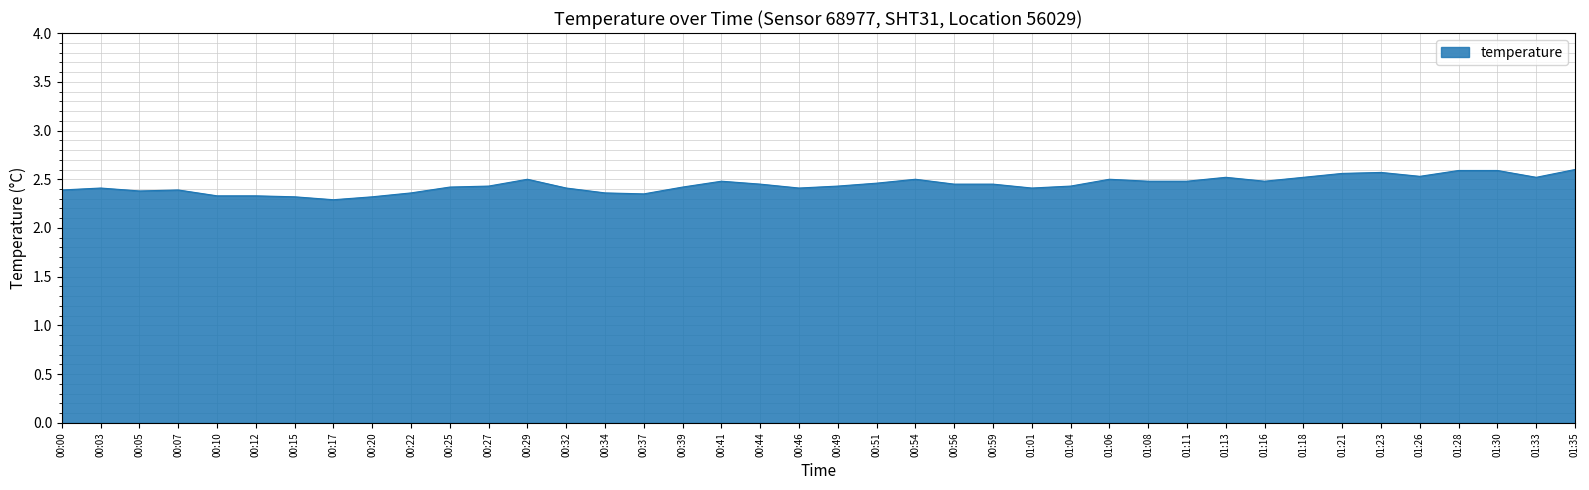

What is the difference between the maximum and minimum values?

0.3